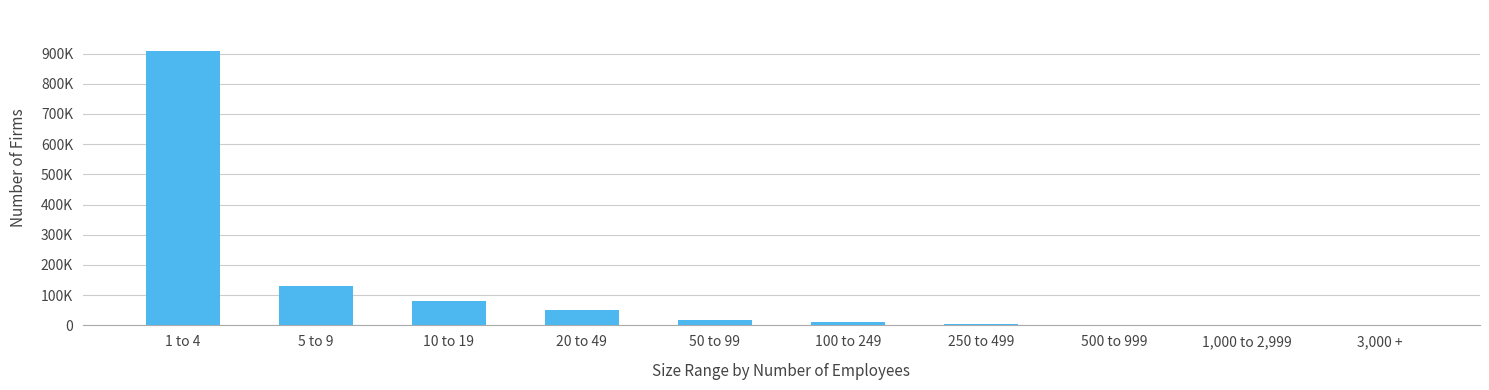

Reading right to left, transcribe all the data shown in this chart.

3,000 +=310	1,000 to 2,999=836	500 to 999=1485	250 to 499=3015	100 to 249=10206	50 to 99=16596	20 to 49=50351	10 to 19=79811	5 to 9=130357	1 to 4=907856